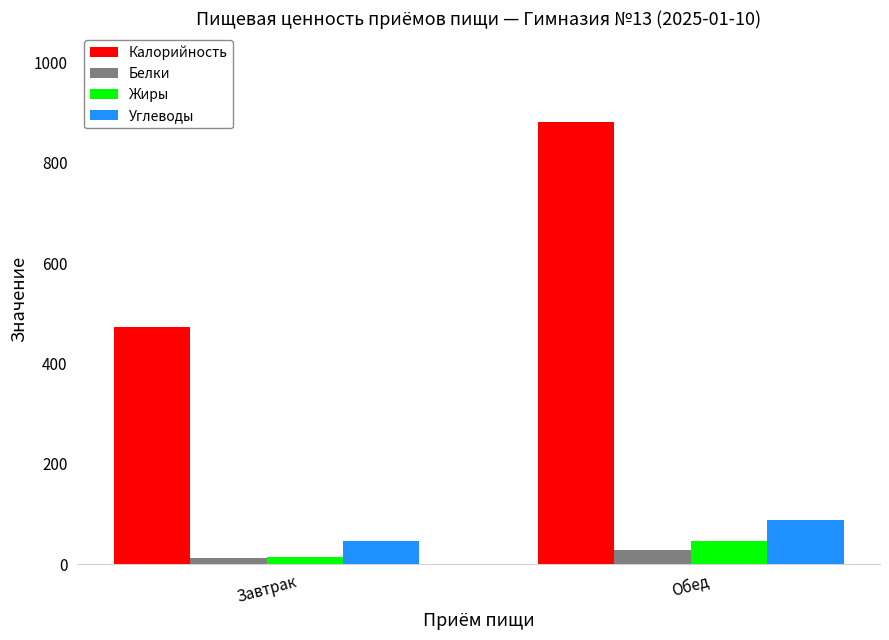

What is the greatest value displayed?

881.9